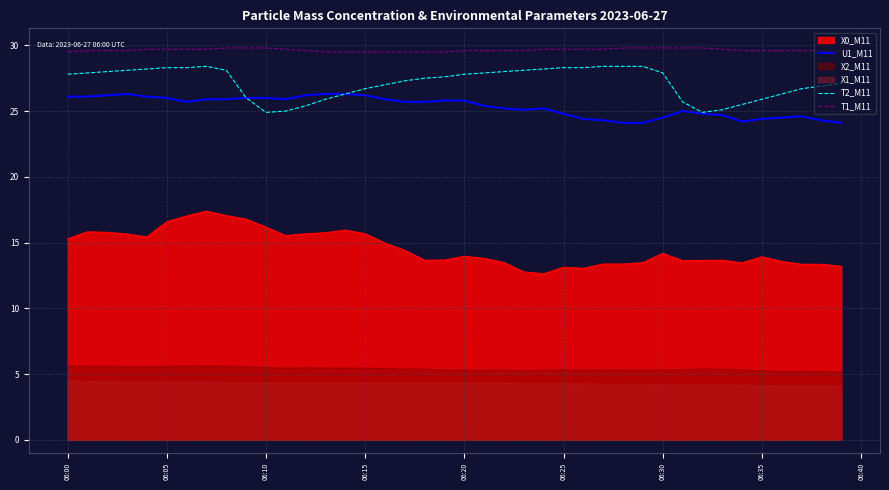

What is the sum of all T1_M11 values?

1185.7